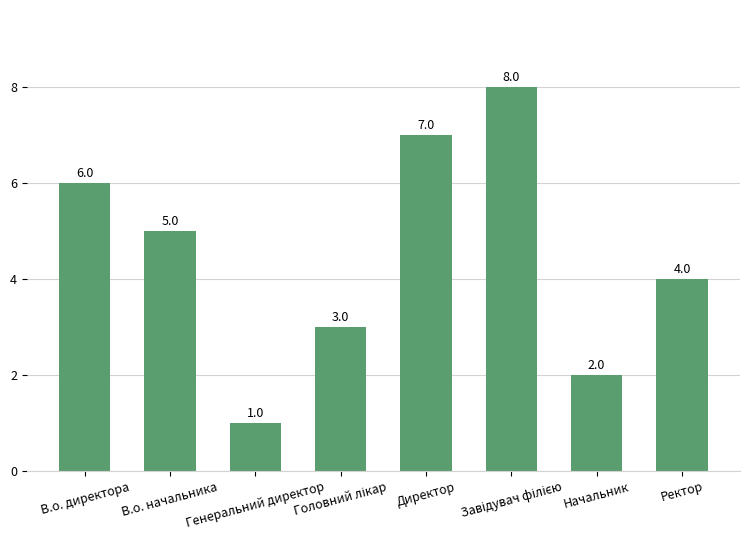

What is the value of the 8th bar from the left?

4